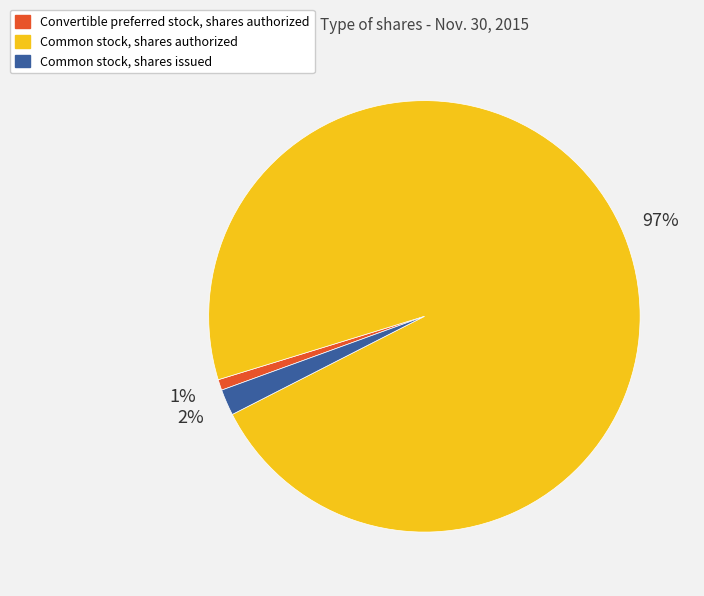

Does any single category account for the majority?

Yes